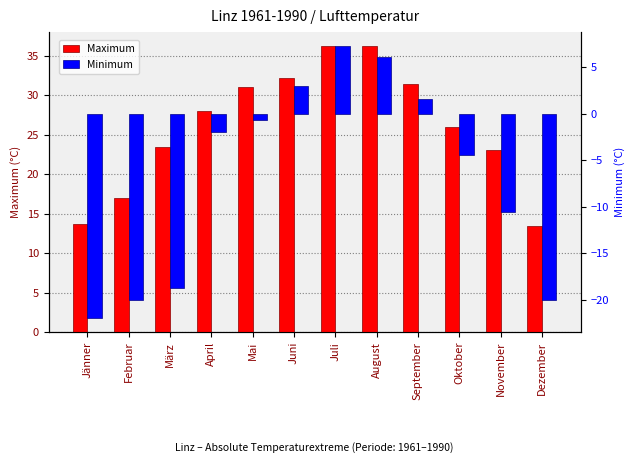

Does the chart contain any negative values?

Yes